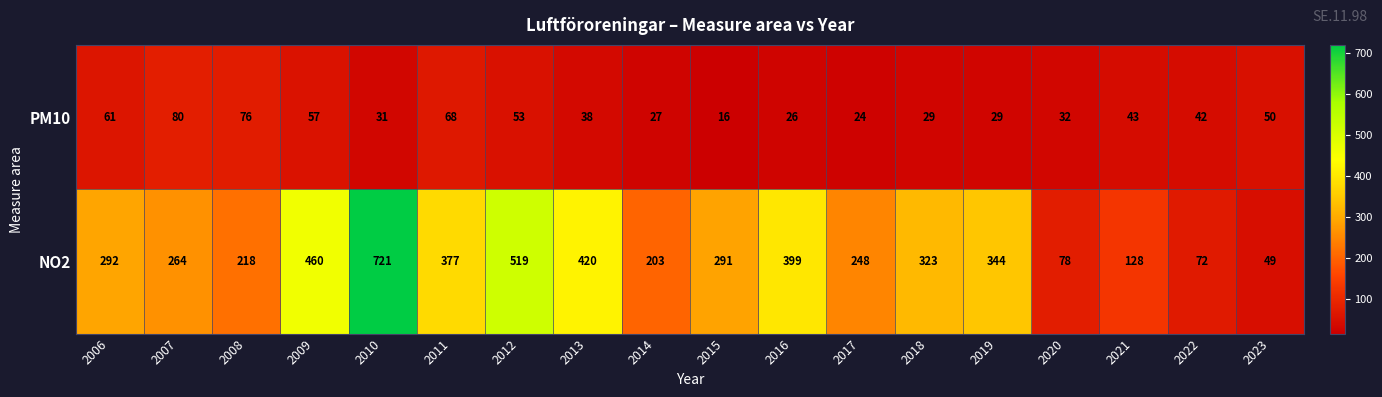

Rank the series at 2011 from highest to lowest value.

NO2, PM10